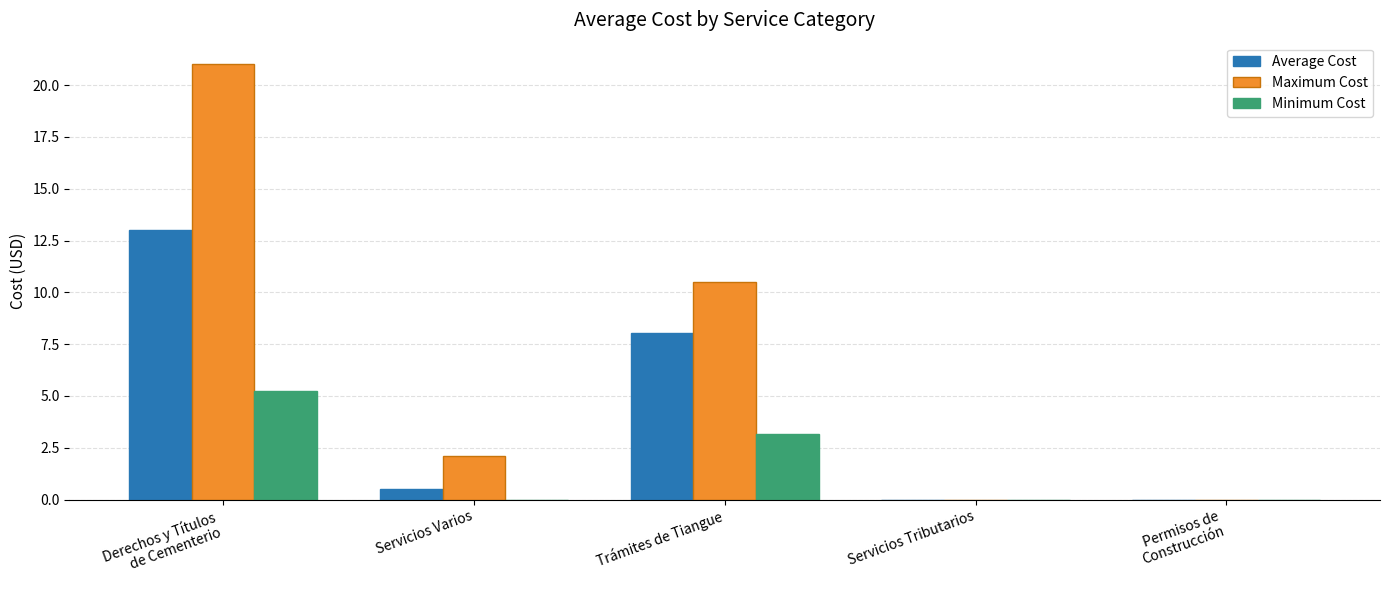

What are all the series names shown in the legend?

Average Cost, Maximum Cost, Minimum Cost